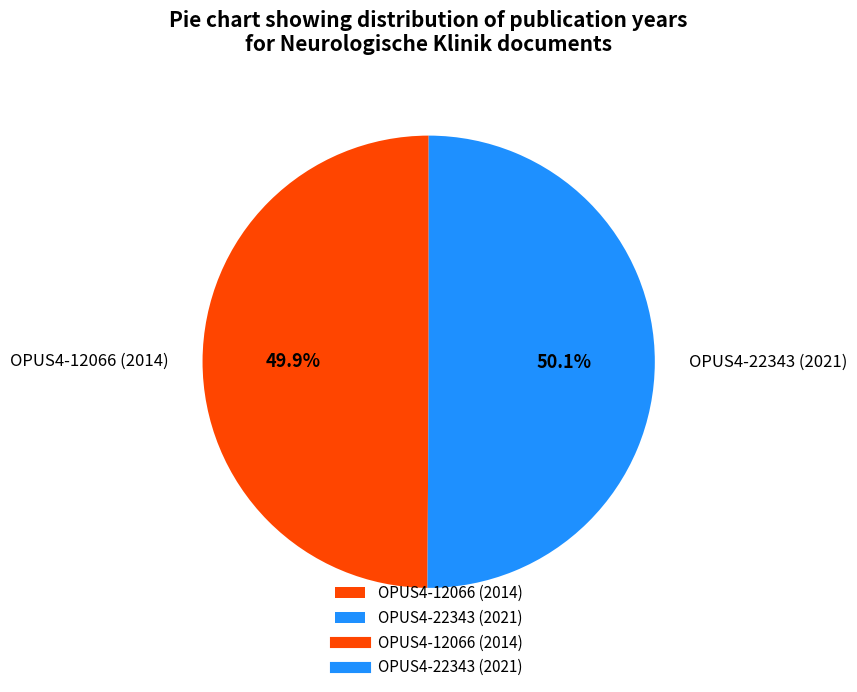

What is the ratio of the value at OPUS4-22343 (2021) to the value at OPUS4-12066 (2014)?

1.0